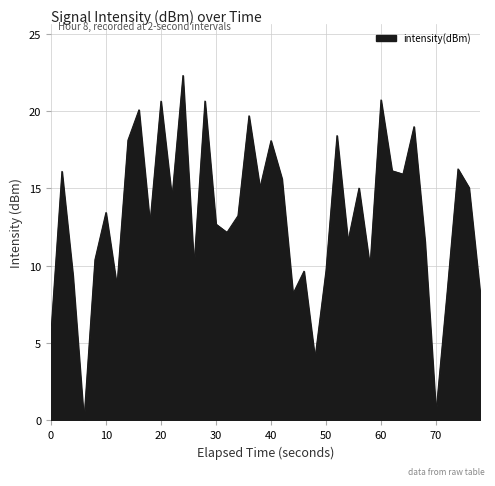

What is the difference between the maximum and minimum values?

22.3